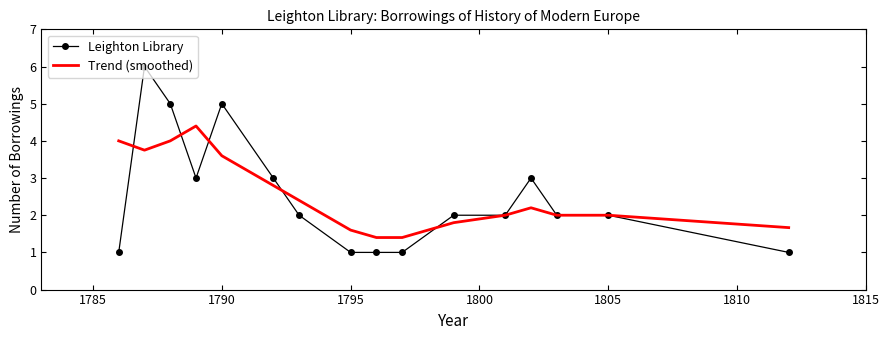

Which series has the largest range (max minus min)?

Leighton Library